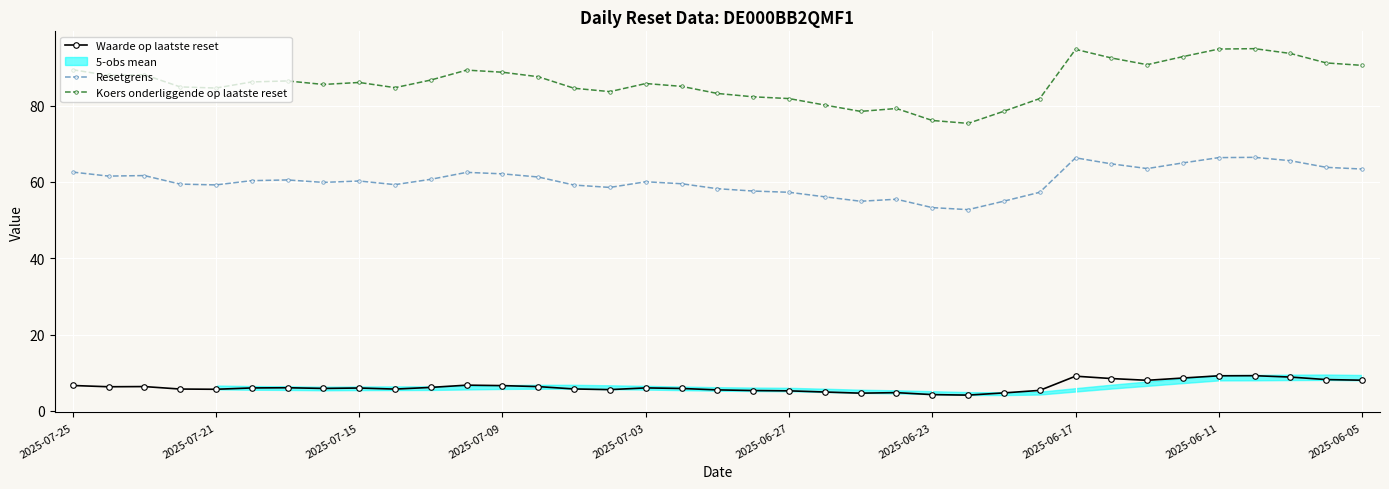

True or false: Koers onderliggende op laatste reset and Resetgrens intersect in this chart.

False